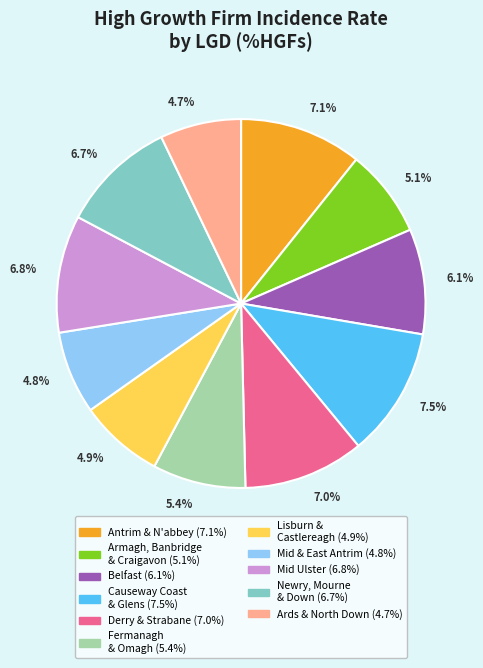

Count the number of slices in the pie.

11